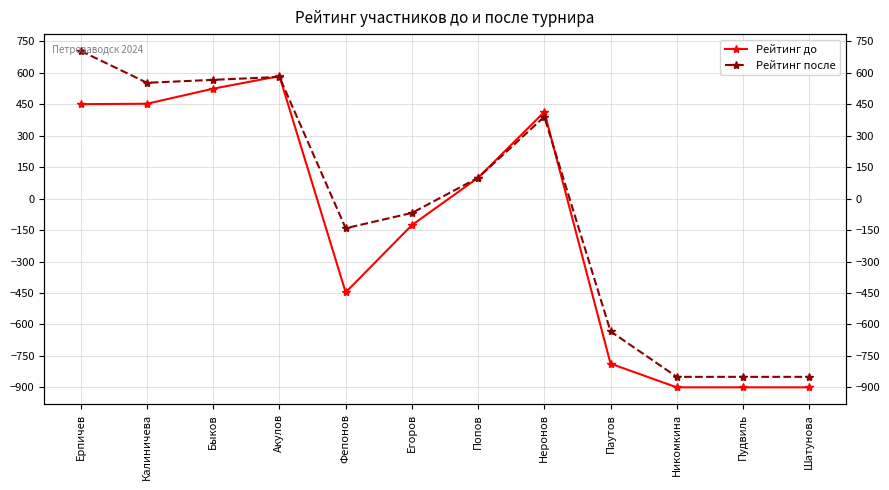

Between Быков and Пудвиль, which series saw the biggest shift?

Рейтинг до